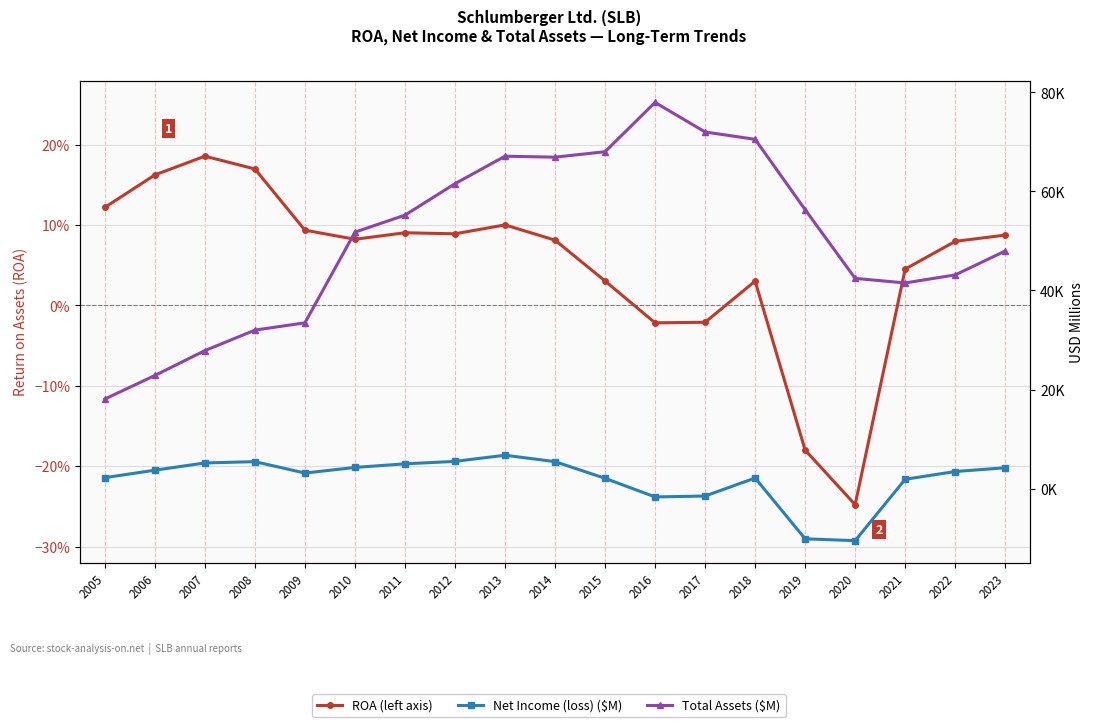

What is the value of the Total Assets ($M) point at the 13th from the left?

71987.0